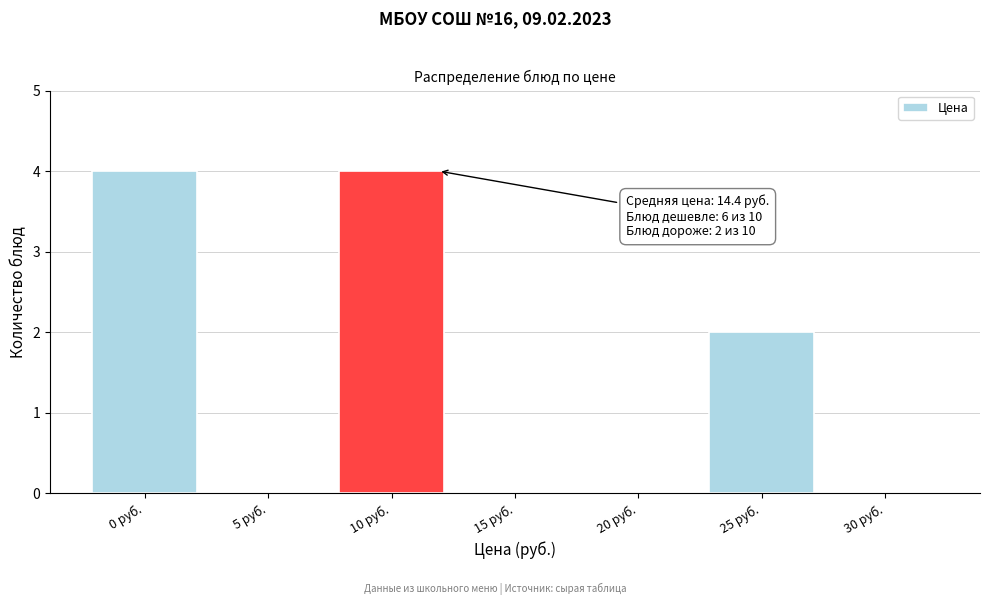

Reading left to right, extract all data points from this chart.

0 руб.=4	5 руб.=0	10 руб.=4	15 руб.=0	20 руб.=0	25 руб.=2	30 руб.=0